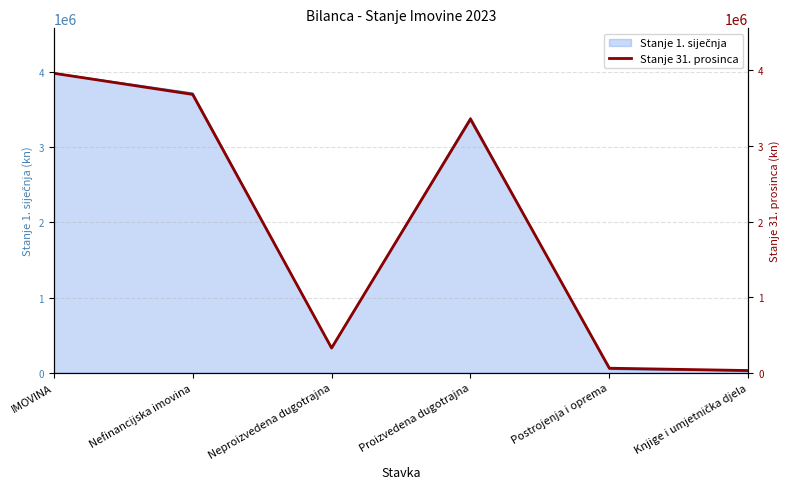

What is the difference between the values at Postrojenja i oprema and Neproizvedena dugotrajna?

267214.9